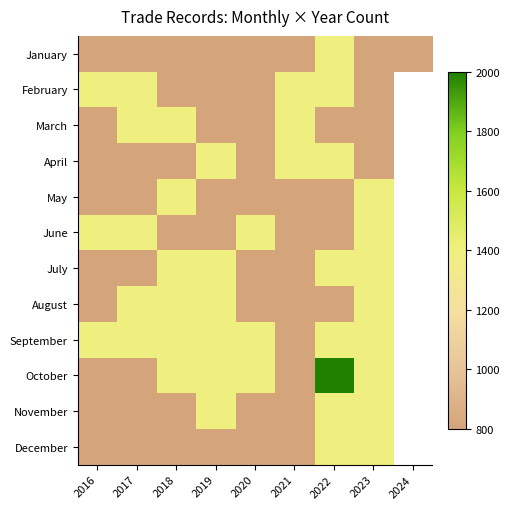

At 2022, list the series in order from largest to smallest.

October, January, February, April, July, September, November, December, March, May, June, August